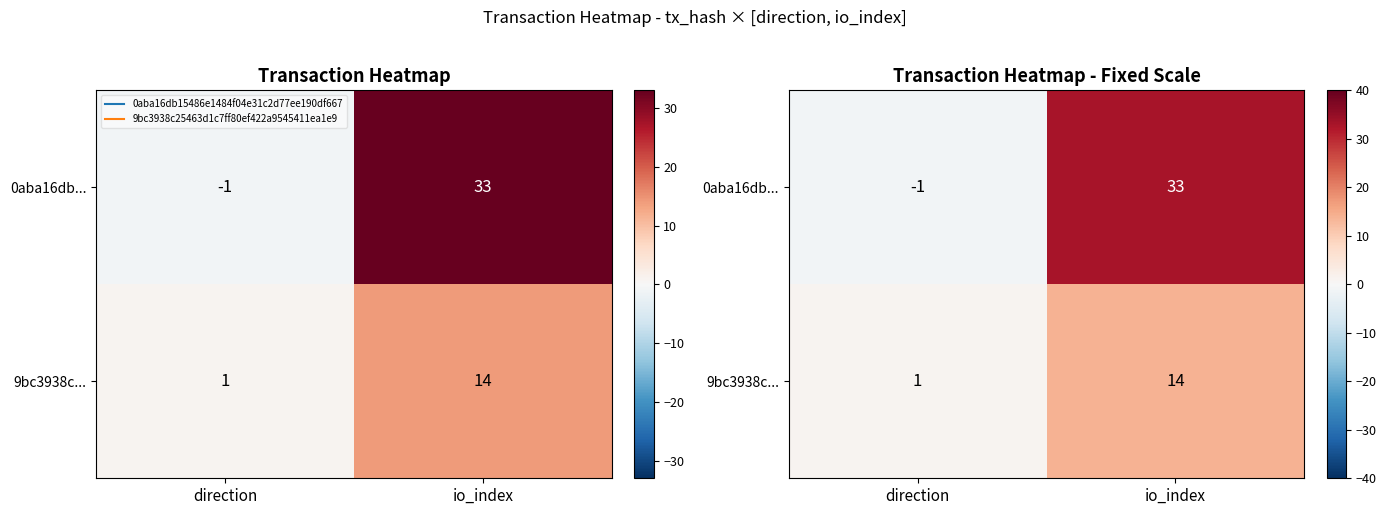

Where is 0aba16db... nearest to the value 16?

direction